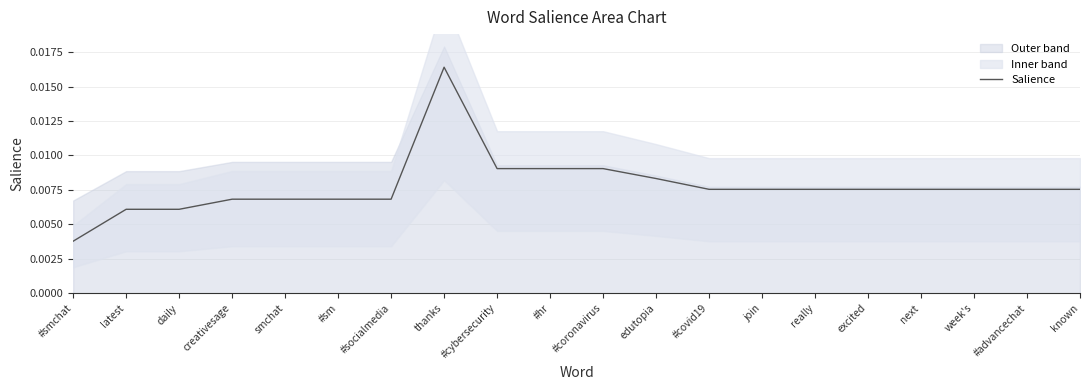

Which category has the highest value in the Salience series?

thanks